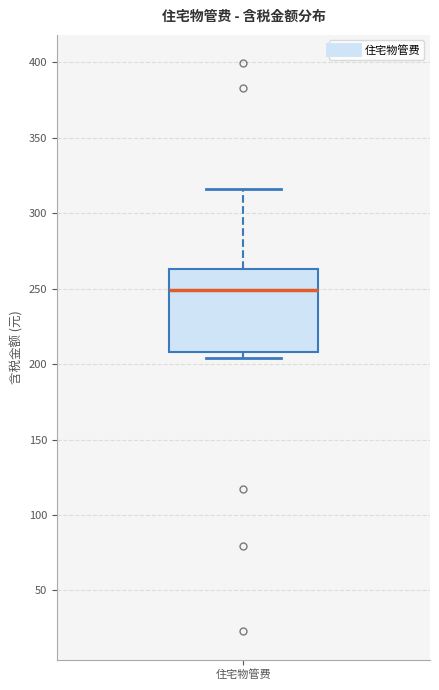

Read this box plot against the y-axis: the position of the median line, the range covered by the box, and the ends of both whiskers. The values are not printed on the chart, so give them approximately, as read against the axis.

median 250, box 210 to 265, whiskers 205 to 315